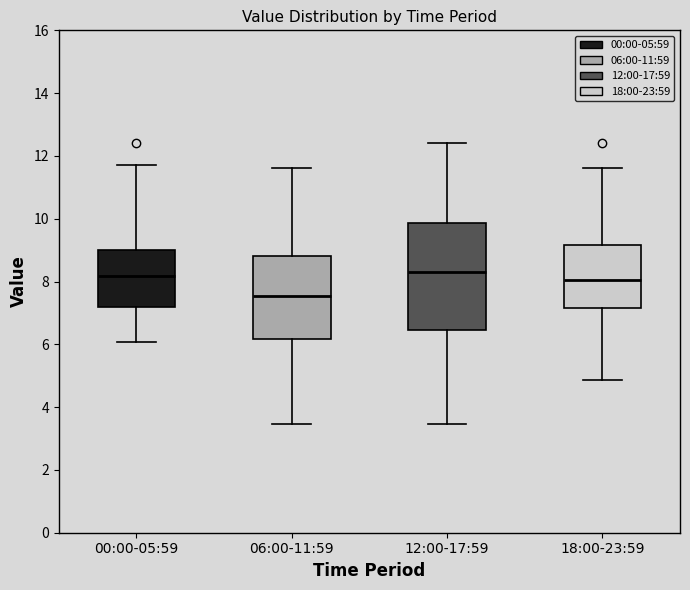

Where does the median line of the box for 12:00-17:59 sit on the y-axis? The values are not printed on the chart, so give them approximately, as read against the axis.

8.4